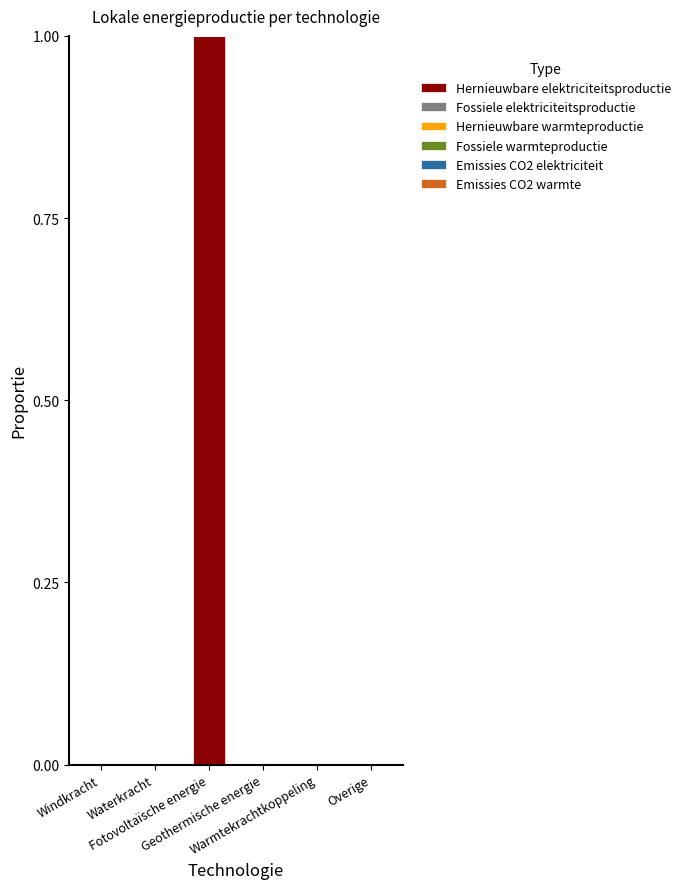

How many distinct data groups are displayed?

1